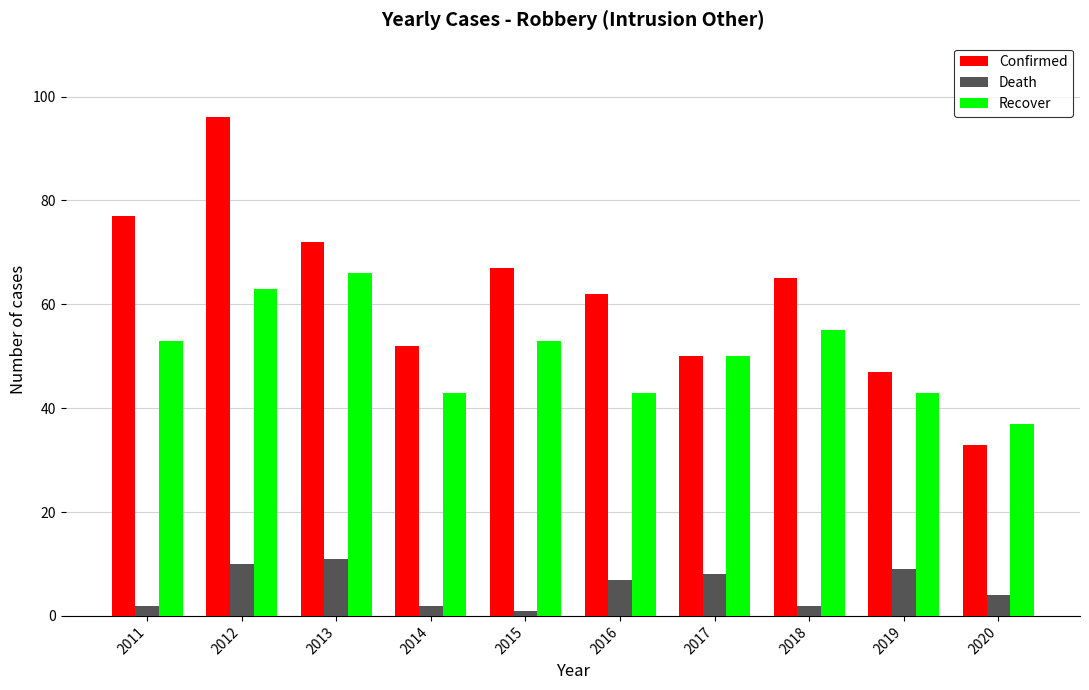

Reading left to right, transcribe all the data shown in this chart.

Confirmed: 2011=77	2012=96	2013=72	2014=52	2015=67	2016=62	2017=50	2018=65	2019=47	2020=33
Death: 2011=2	2012=10	2013=11	2014=2	2015=1	2016=7	2017=8	2018=2	2019=9	2020=4
Recover: 2011=53	2012=63	2013=66	2014=43	2015=53	2016=43	2017=50	2018=55	2019=43	2020=37